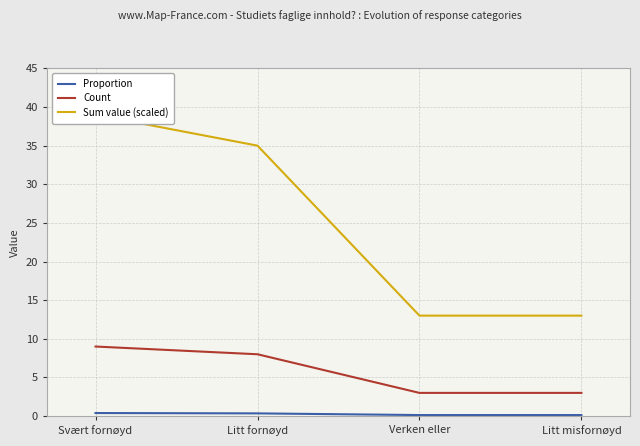

Reading left to right, list all the values displayed in this chart.

Proportion: 0.4	0.3	0.1	0.1
Count: 9.0	8.0	3.0	3.0
Sum value (scaled): 39.0	35.0	13.0	13.0